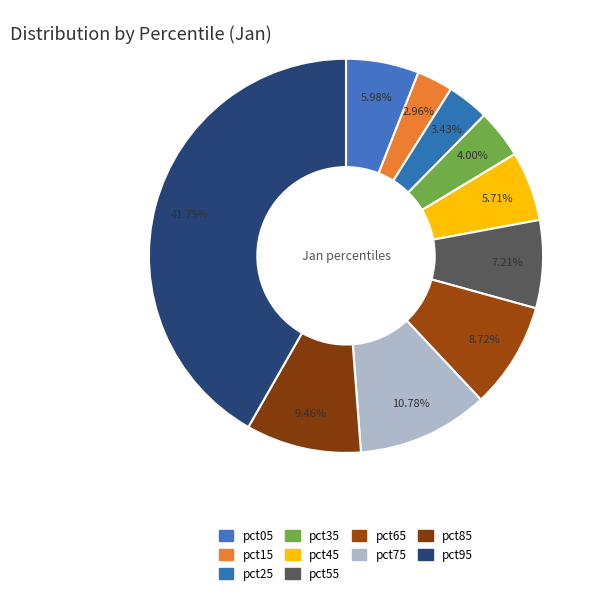

What percentage do pct95 and pct75 together represent?

52.5%